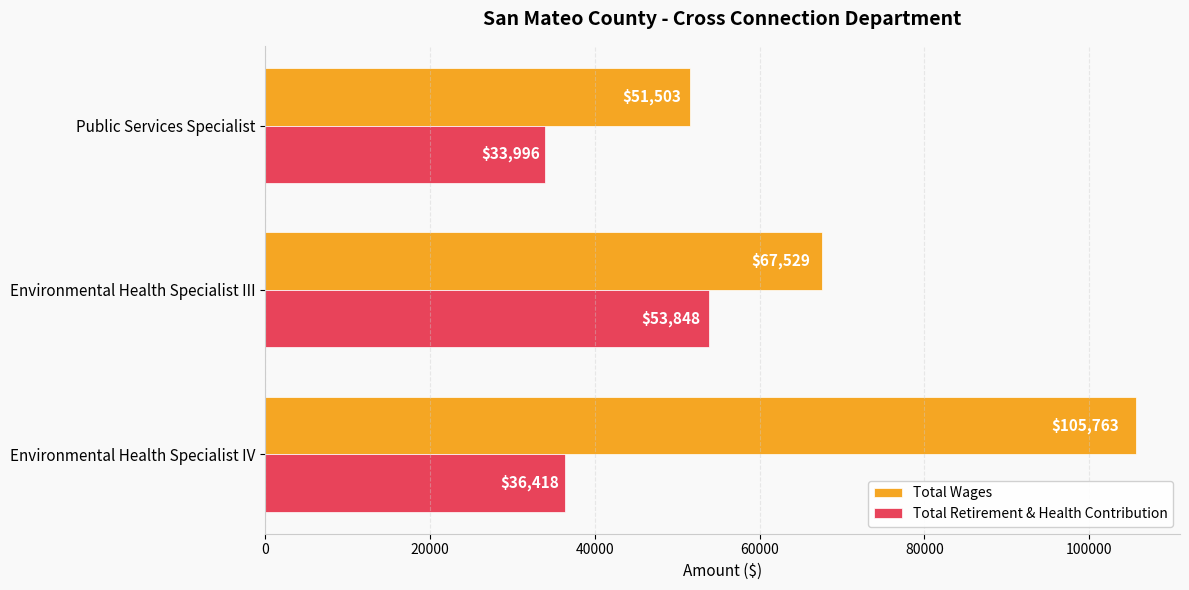

What is the difference between the maximum and minimum values in the Total Wages series?

54260